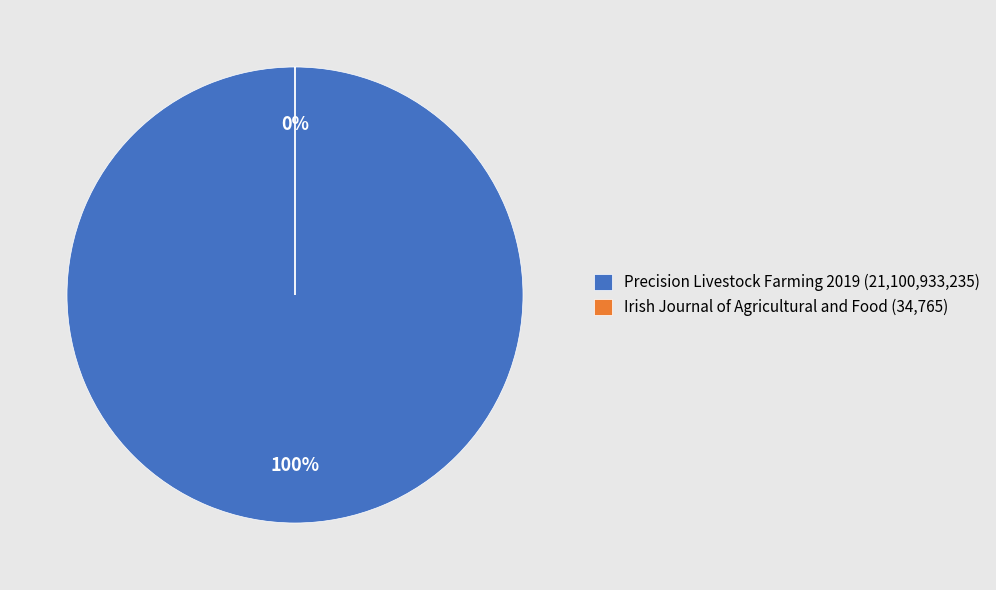

To the nearest percent, what portion does Precision Livestock Farming 2019 (Rank 2) represent?

100%